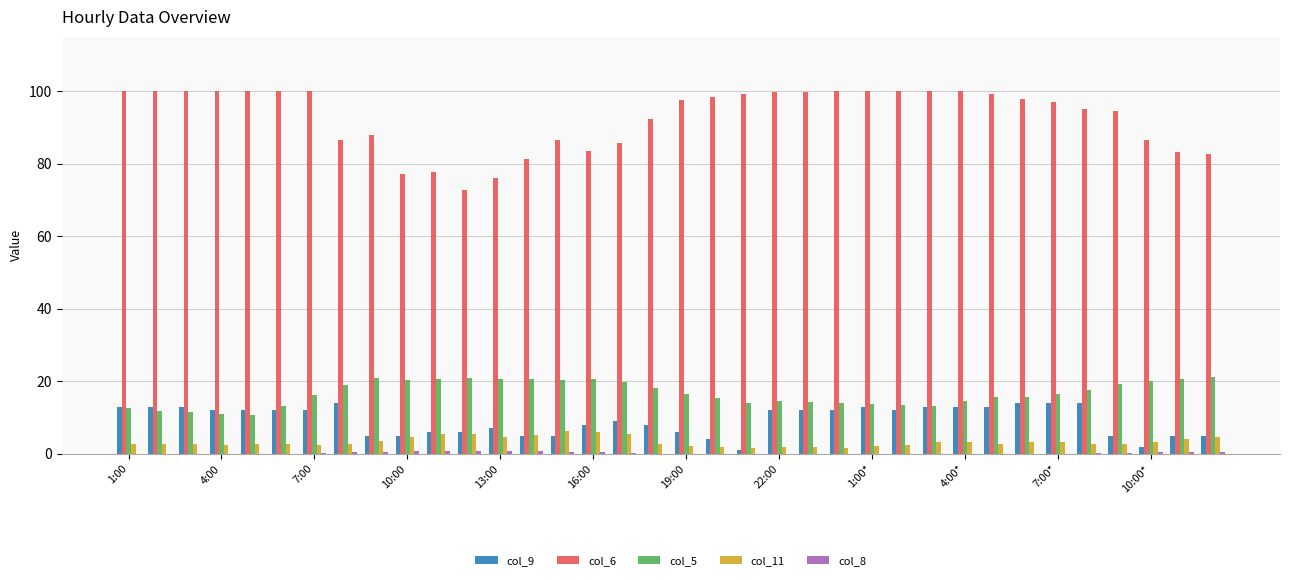

Count the number of data series in this chart.

5